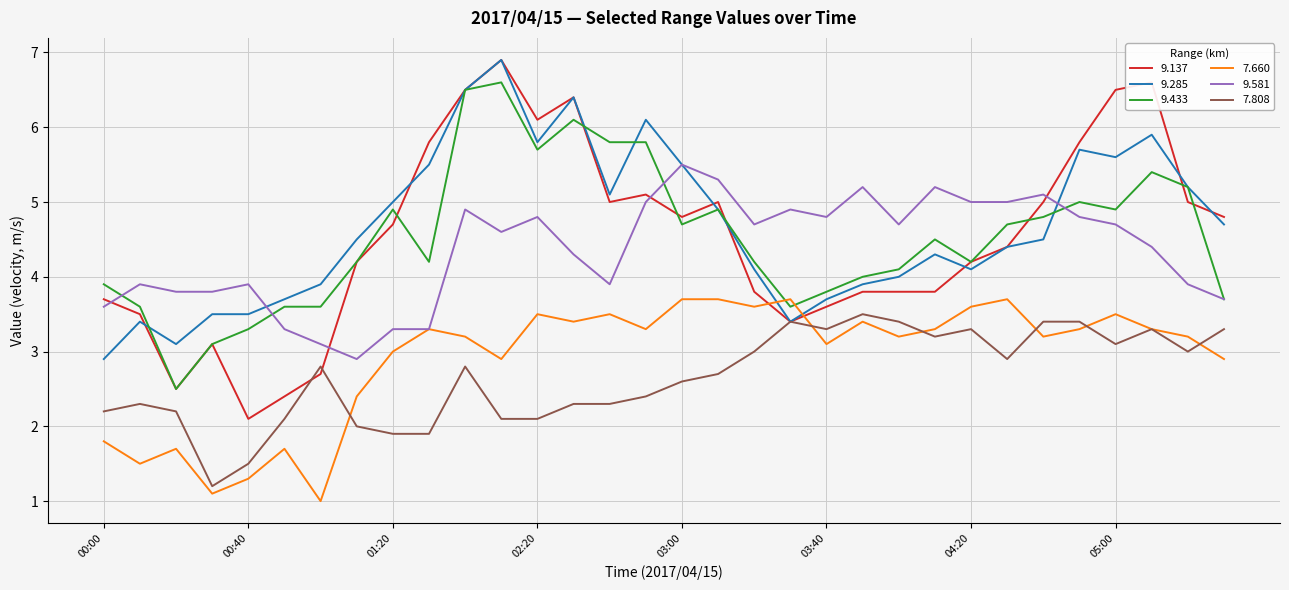

Which series has the widest spread of values?

9.137